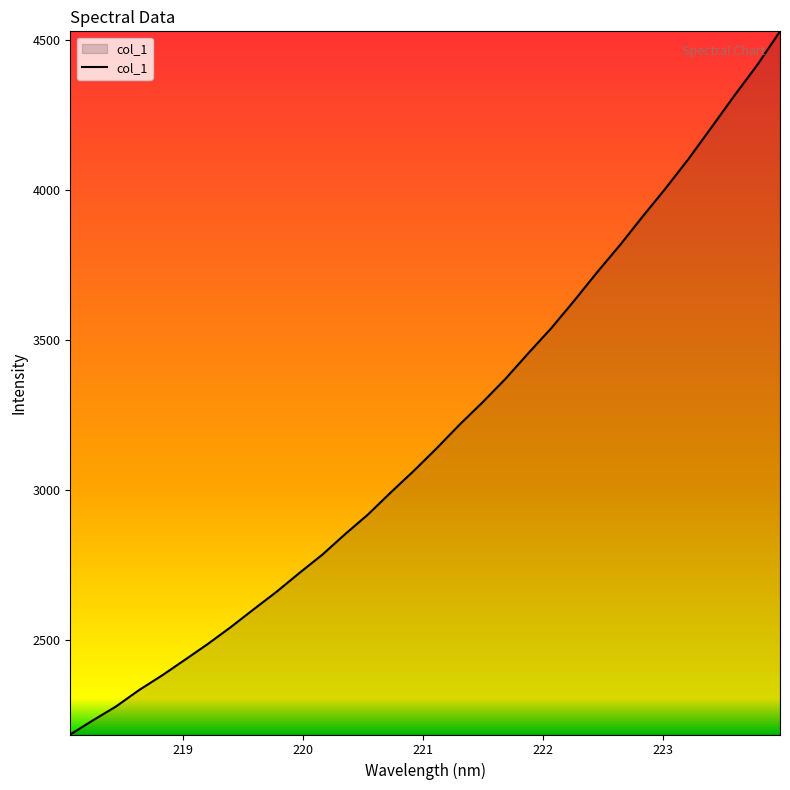

What is the minimum value shown in the chart?

2186.5